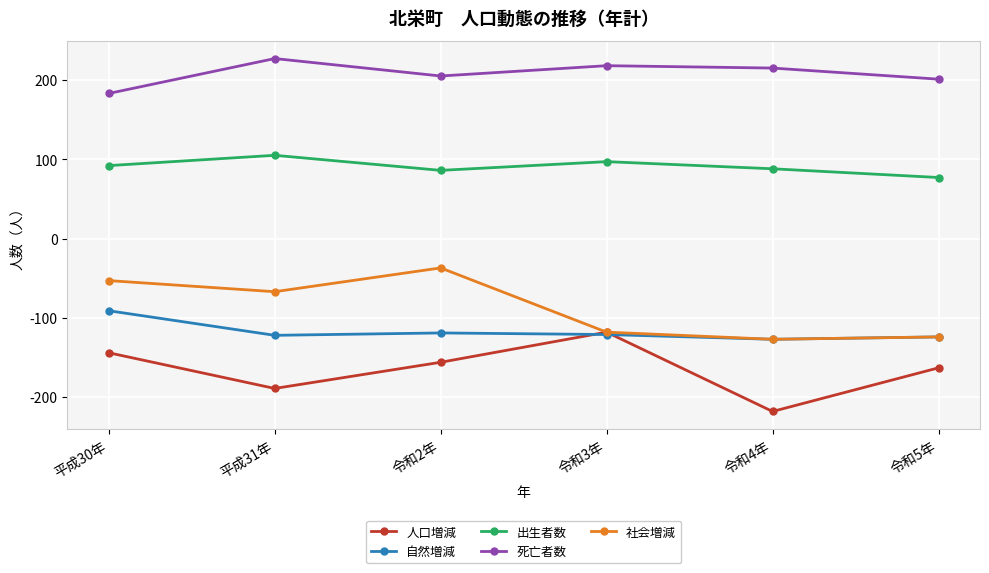

What is the minimum value for 自然増減?

-127